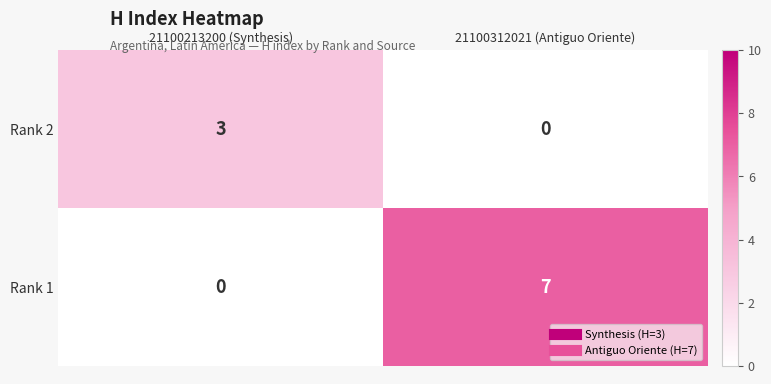

The value of Rank 1 at 21100312021 (Antiguo Oriente) is 2. True or false?

False